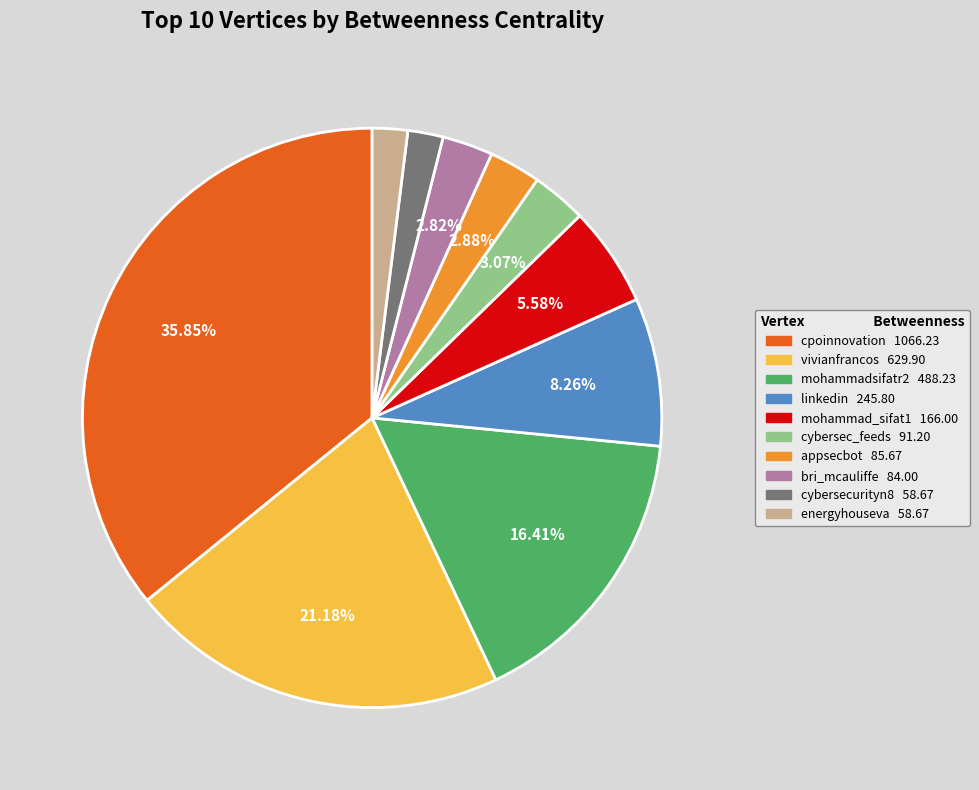

Which slice is the largest?

cpoinnovation